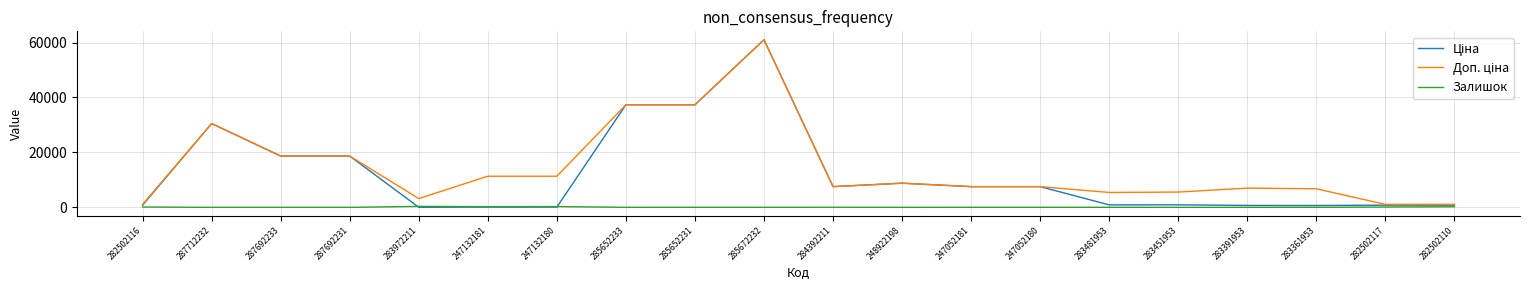

Is it true that Залишок equals 21.0 at 247052180?

True